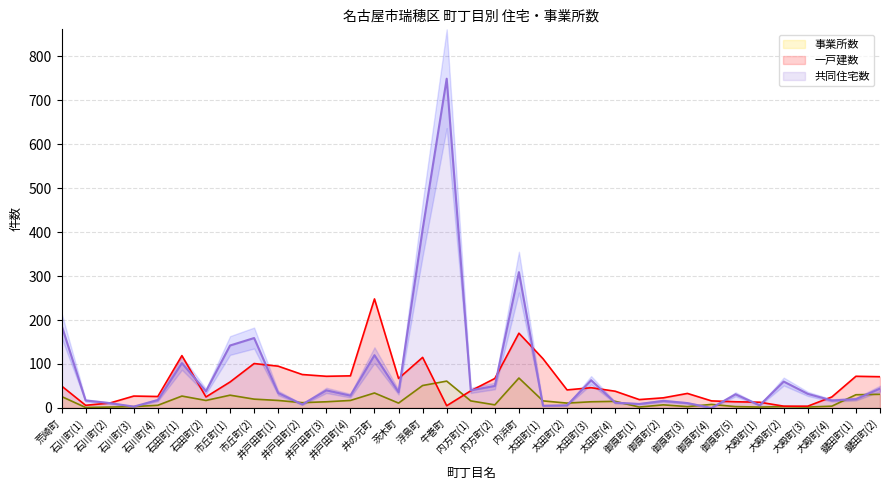

Reading left to right, list all the values displayed in this chart.

共同住宅数: 荒崎町=188	石川町(1)=17	石川町(2)=11	石川町(3)=3	石川町(4)=18	石田町(1)=102	石田町(2)=38	市丘町(1)=142	市丘町(2)=159	井戸田町(1)=34	井戸田町(2)=8	井戸田町(3)=40	井戸田町(4)=28	井の元町=120	茨木町=36	浮島町=406	牛巻町=749	内方町(1)=40	内方町(2)=50	内浜町=309	太田町(1)=5	太田町(2)=6	太田町(3)=63	太田町(4)=12	御莨町(1)=9	御莨町(2)=16	御莨町(3)=11	御莨町(4)=0	御莨町(5)=31	大殿町(1)=6	大殿町(2)=60	大殿町(3)=32	大殿町(4)=17	鍵田町(1)=20	鍵田町(2)=44
一戸建数: 荒崎町=50	石川町(1)=6	石川町(2)=11	石川町(3)=27	石川町(4)=26	石田町(1)=119	石田町(2)=25	市丘町(1)=59	市丘町(2)=101	井戸田町(1)=95	井戸田町(2)=76	井戸田町(3)=72	井戸田町(4)=73	井の元町=248	茨木町=67	浮島町=115	牛巻町=5	内方町(1)=39	内方町(2)=67	内浜町=170	太田町(1)=112	太田町(2)=41	太田町(3)=46	太田町(4)=38	御莨町(1)=19	御莨町(2)=23	御莨町(3)=33	御莨町(4)=16	御莨町(5)=14	大殿町(1)=13	大殿町(2)=4	大殿町(3)=4	大殿町(4)=25	鍵田町(1)=72	鍵田町(2)=71
事業所数: 荒崎町=26	石川町(1)=1	石川町(2)=2	石川町(3)=3	石川町(4)=6	石田町(1)=27	石田町(2)=17	市丘町(1)=29	市丘町(2)=20	井戸田町(1)=17	井戸田町(2)=12	井戸田町(3)=14	井戸田町(4)=17	井の元町=34	茨木町=11	浮島町=51	牛巻町=61	内方町(1)=16	内方町(2)=7	内浜町=68	太田町(1)=16	太田町(2)=11	太田町(3)=14	太田町(4)=15	御莨町(1)=2	御莨町(2)=7	御莨町(3)=3	御莨町(4)=8	御莨町(5)=3	大殿町(1)=2	大殿町(2)=3	大殿町(3)=2	大殿町(4)=4	鍵田町(1)=30	鍵田町(2)=31